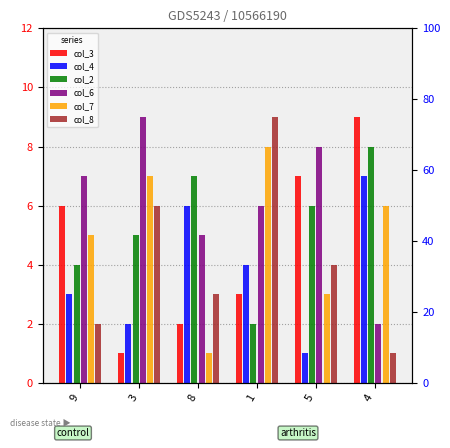

What is the label of the 1st bar from the left?

9